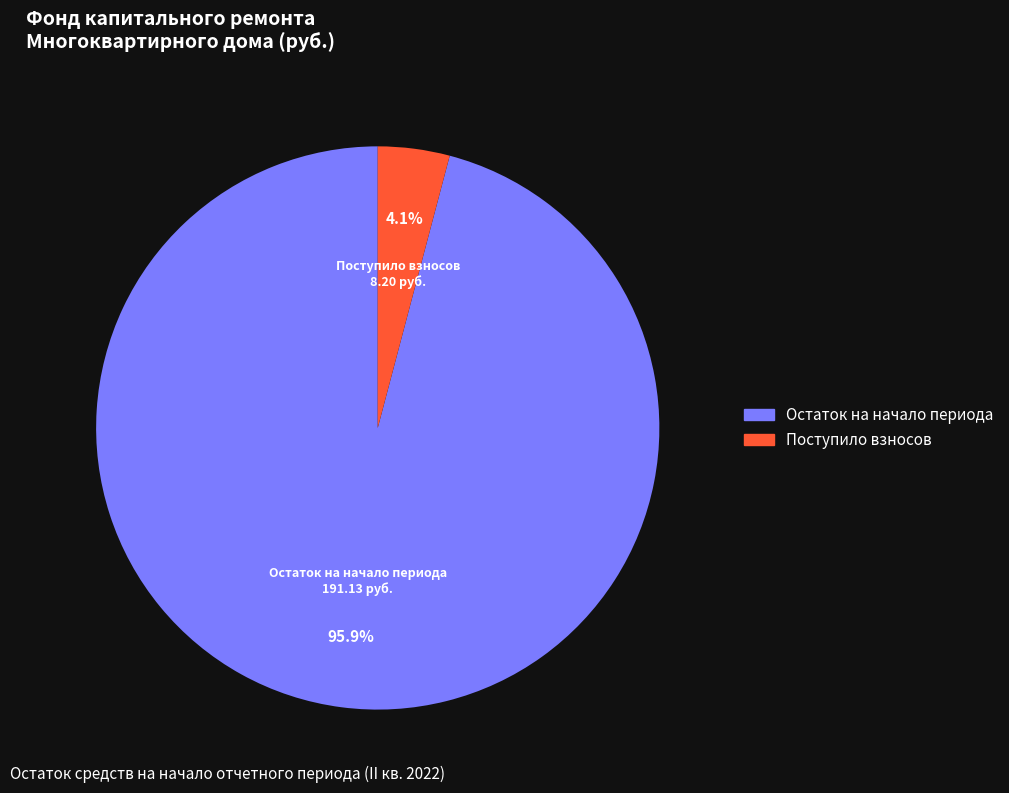

Does any single category account for the majority?

Yes